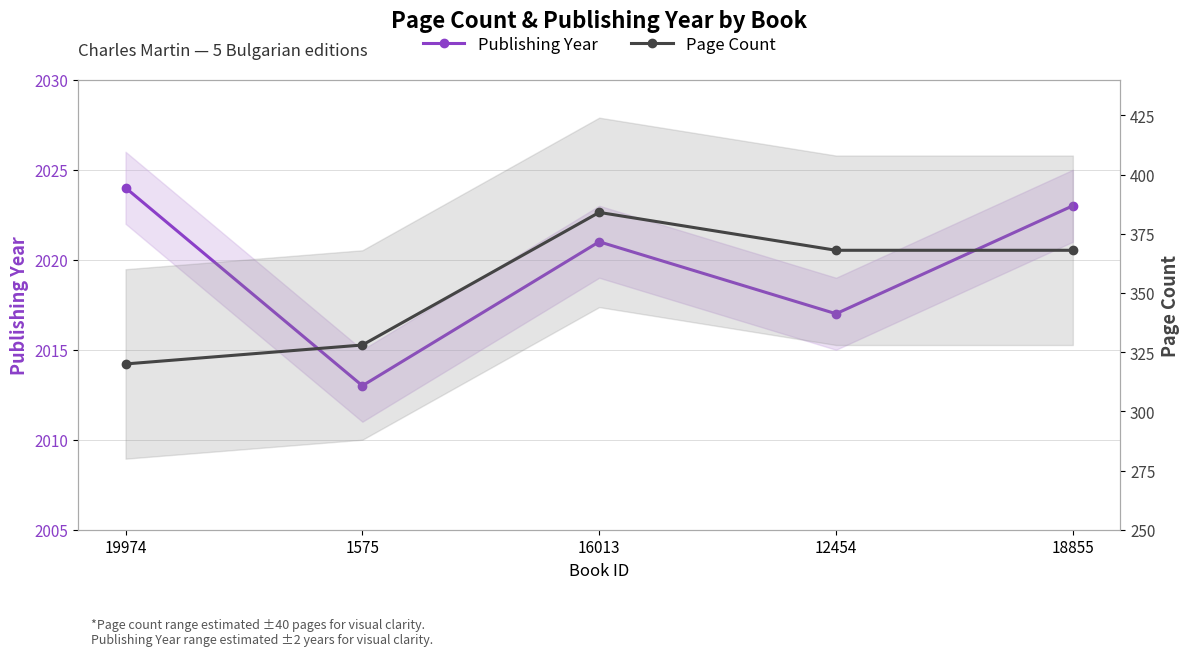

At 12454, list the series in order from smallest to largest.

Page Count, Publishing Year